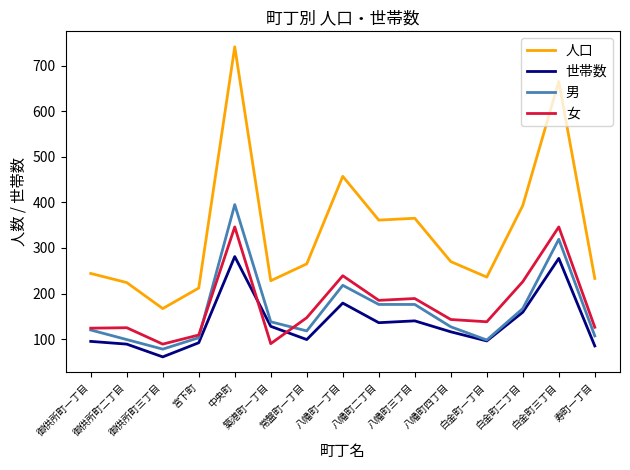

Rank the series by their maximum value, from highest to lowest.

人口, 男, 女, 世帯数